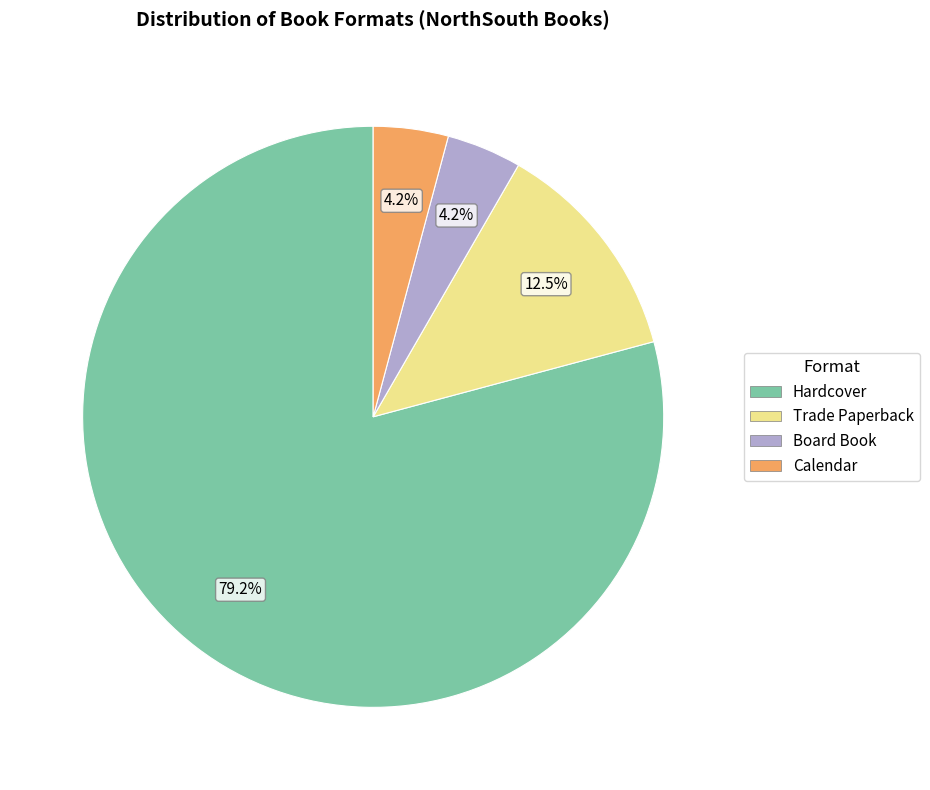

What is the ratio of the value at Calendar to the value at Board Book?

1.0